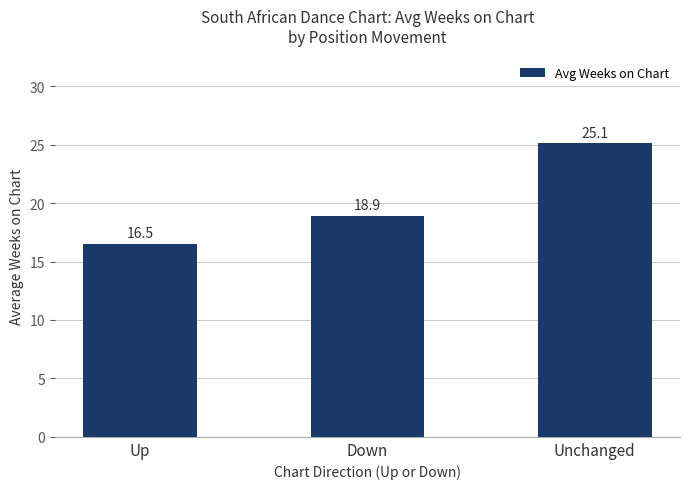

At which label does the data first exceed 18?

Down